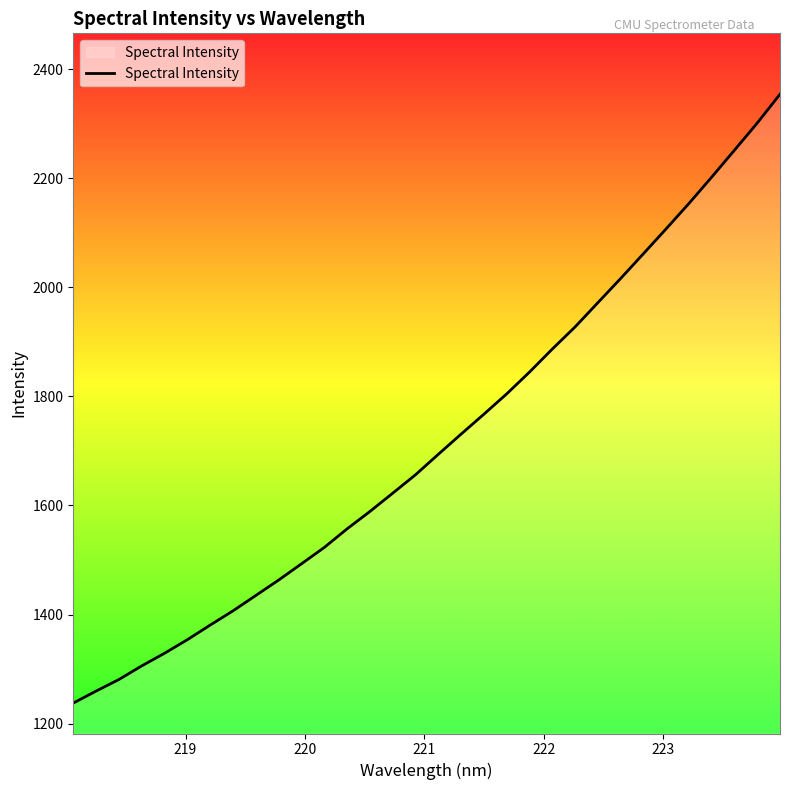

Reading left to right, extract all data points from this chart.

1237.8	1259.8	1281.0	1306.0	1329.1	1354.0	1380.8	1406.9	1435.0	1463.3	1493.1	1523.0	1557.2	1589.0	1622.5	1656.2	1693.8	1730.8	1767.3	1804.5	1844.5	1886.7	1927.2	1971.6	2016.0	2061.4	2107.2	2153.6	2202.0	2251.3	2301.0	2353.9